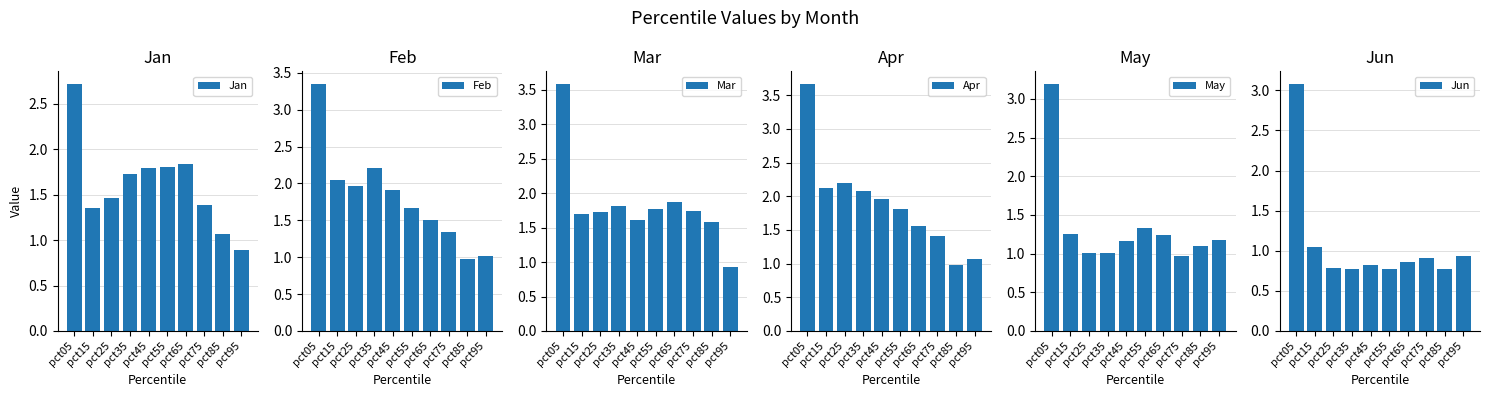

How many data points does each series have?

10